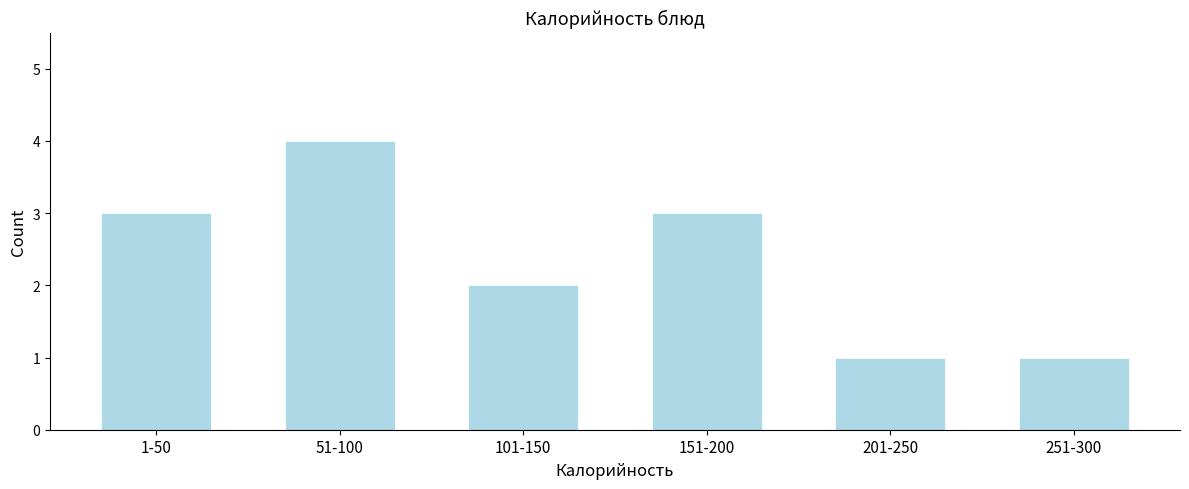

Reading left to right, extract all data points from this chart.

1-50=3	51-100=4	101-150=2	151-200=3	201-250=1	251-300=1